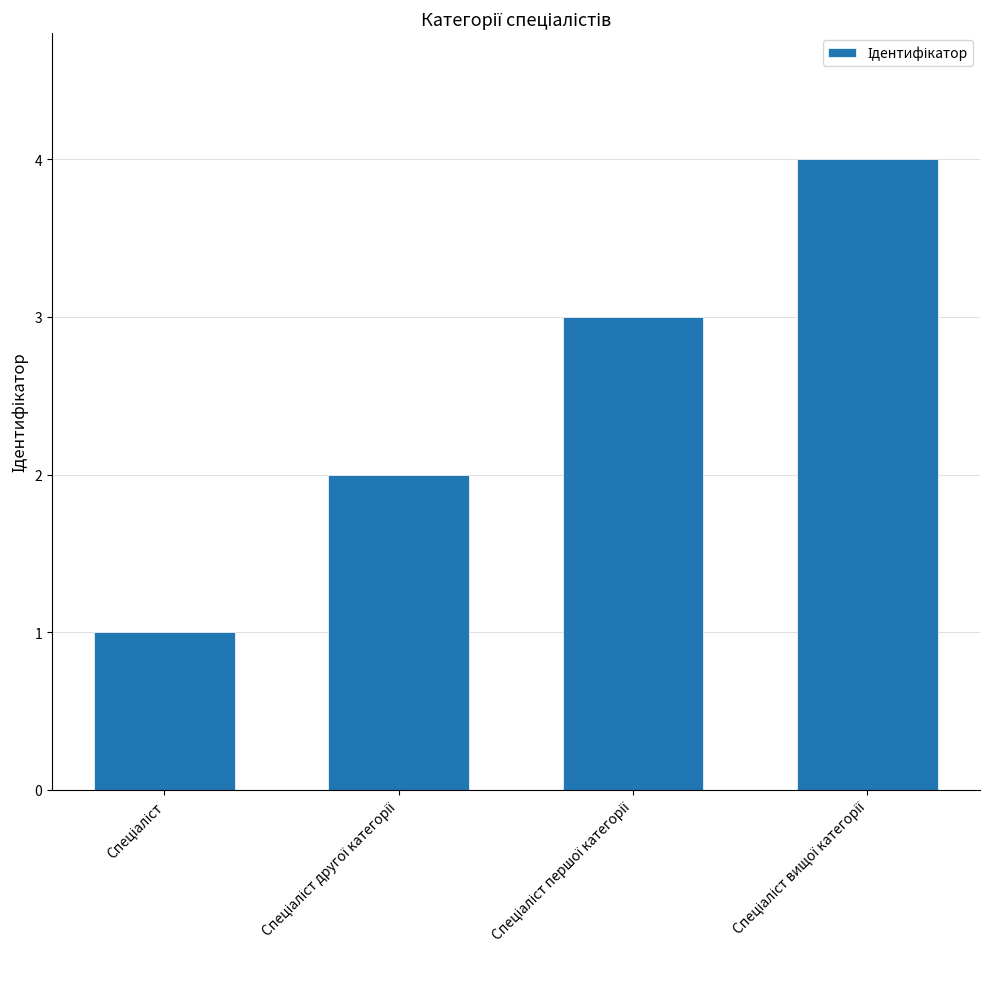

What is the greatest value displayed?

4